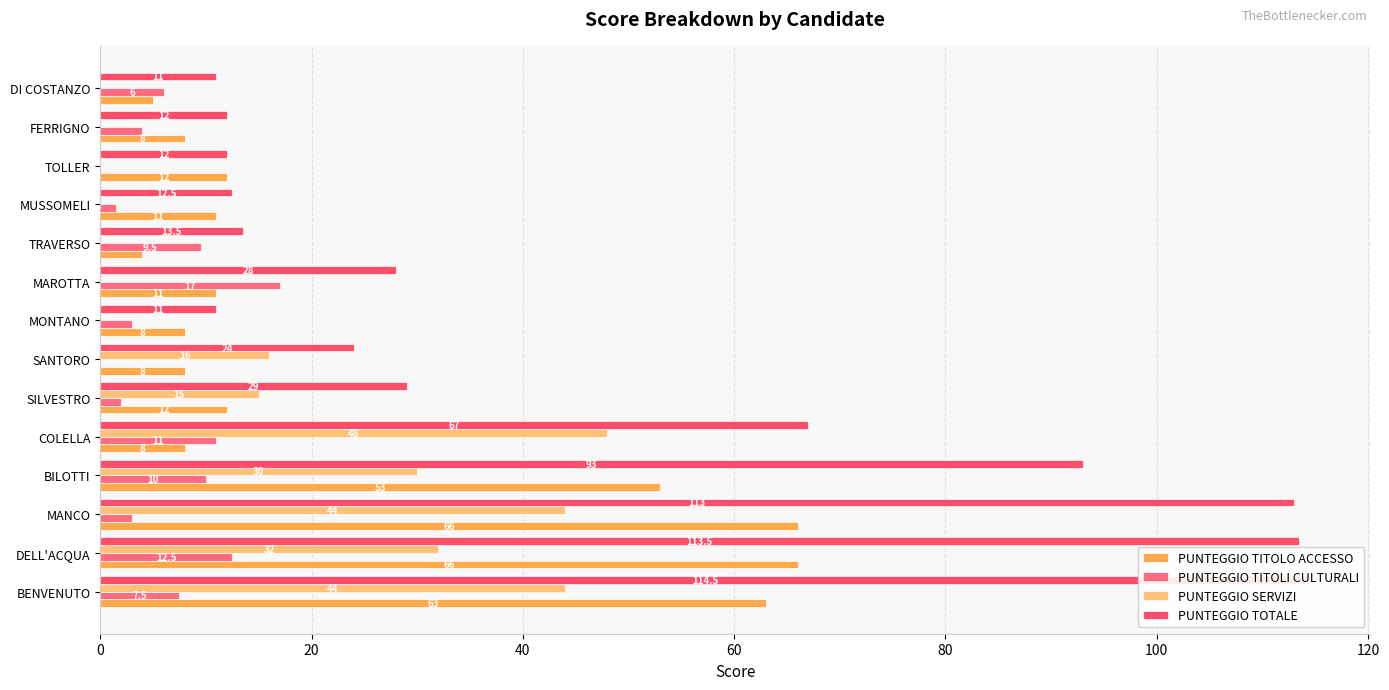

Between SILVESTRO and MAROTTA, which series saw the biggest shift?

PUNTEGGIO TITOLI CULTURALI